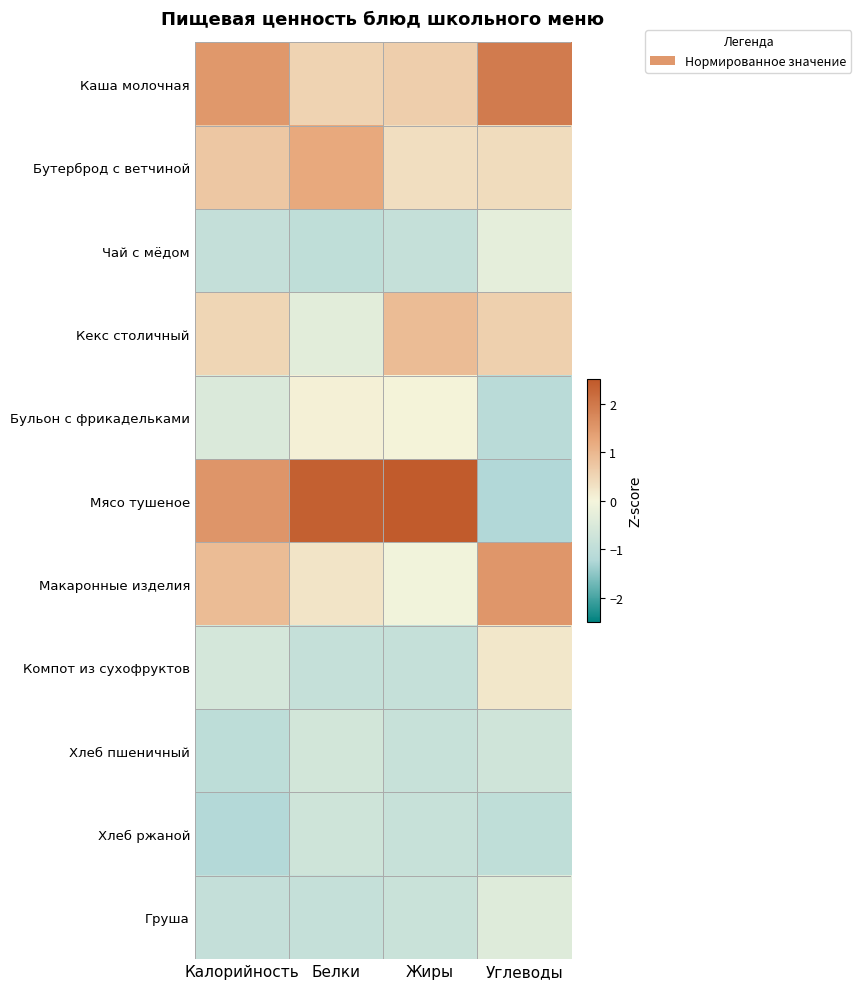

Reading right to left, what are all the values shown in this chart?

Каша молочная: Углеводы=1.9	Жиры=0.6	Белки=0.5	Калорийность=1.5
Бутерброд с ветчиной: Углеводы=0.4	Жиры=0.4	Белки=1.2	Калорийность=0.7
Чай с мёдом: Углеводы=-0.3	Жиры=-0.9	Белки=-1.0	Калорийность=-0.9
Кекс столичный: Углеводы=0.6	Жиры=0.9	Белки=-0.3	Калорийность=0.5
Бульон с фрикадельками: Углеводы=-1.1	Жиры=0.0	Белки=0.1	Калорийность=-0.5
Мясо тушеное: Углеводы=-1.2	Жиры=2.4	Белки=2.4	Калорийность=1.5
Макаронные изделия: Углеводы=1.5	Жиры=-0.1	Белки=0.3	Калорийность=0.9
Компот из сухофруктов: Углеводы=0.2	Жиры=-0.9	Белки=-0.9	Калорийность=-0.6
Хлеб пшеничный: Углеводы=-0.7	Жиры=-0.8	Белки=-0.6	Калорийность=-1.0
Хлеб ржаной: Углеводы=-1.0	Жиры=-0.8	Белки=-0.7	Калорийность=-1.2
Груша: Углеводы=-0.4	Жиры=-0.8	Белки=-0.9	Калорийность=-0.9